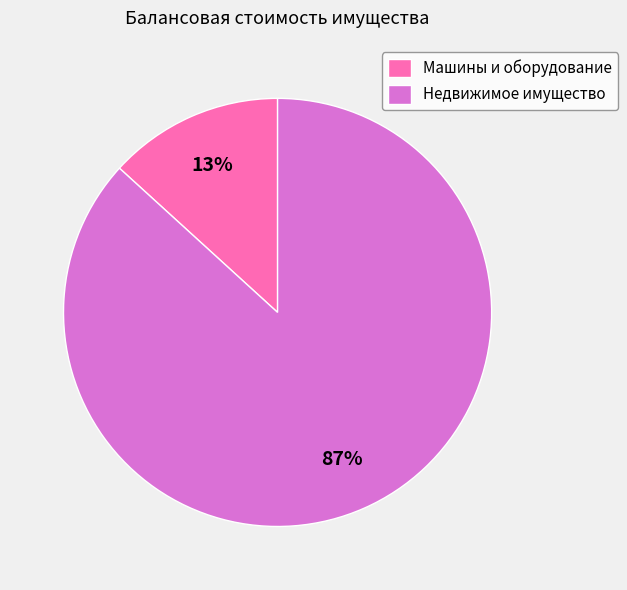

To the nearest percent, what is the difference between the largest and smallest slice percentages?

74%